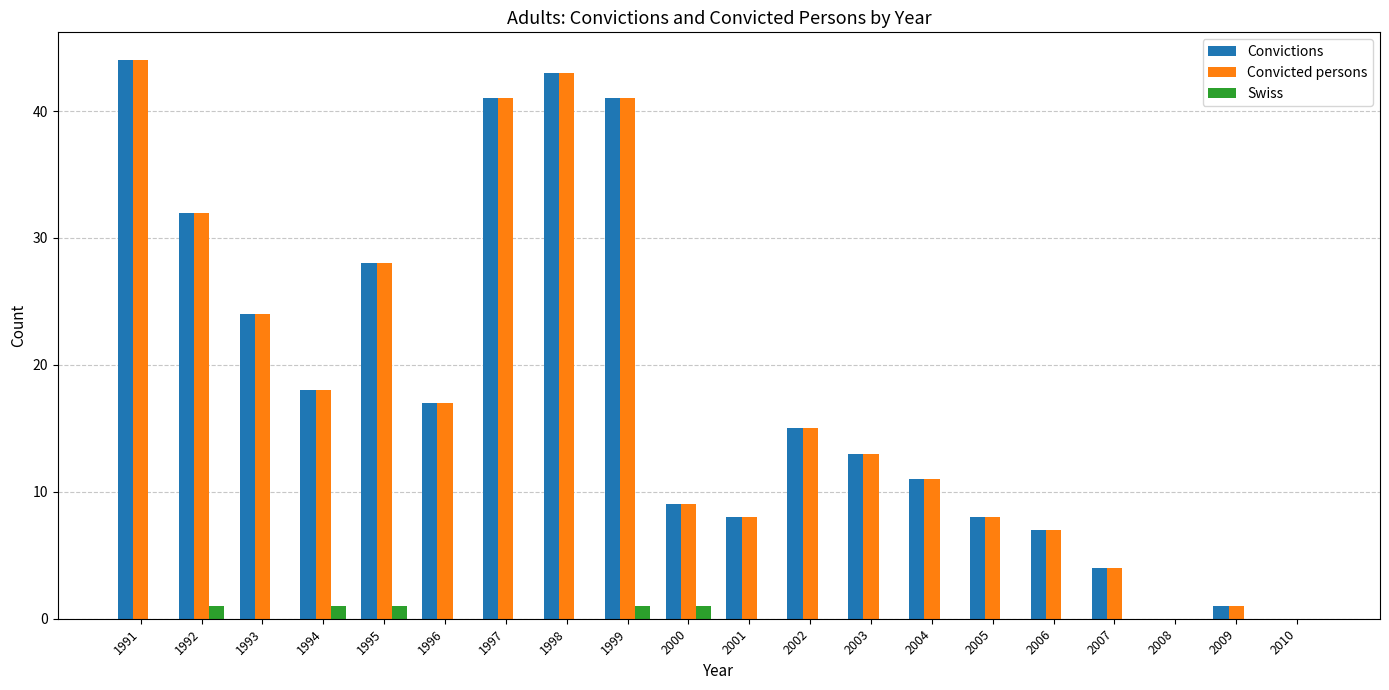

Is the value of Convictions at 1996 greater than the value of Swiss at 1998?

Yes